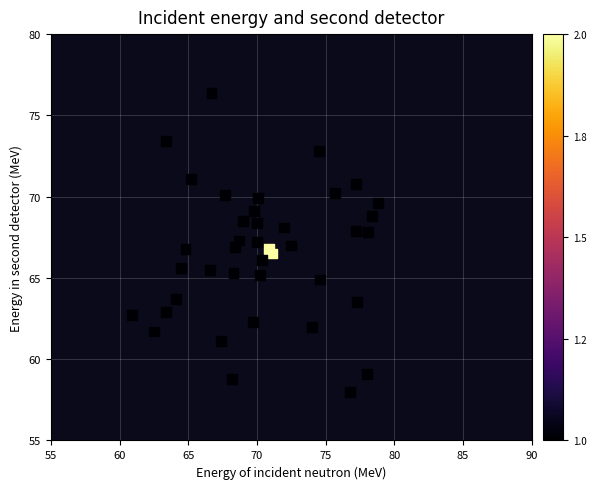

What is the range of Y values (max minus min)?

18.4